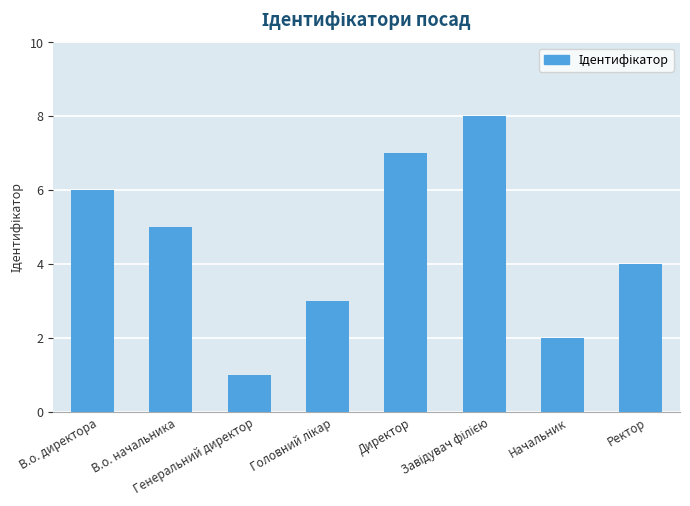

Reading right to left, what are all the values shown in this chart?

4	2	8	7	3	1	5	6